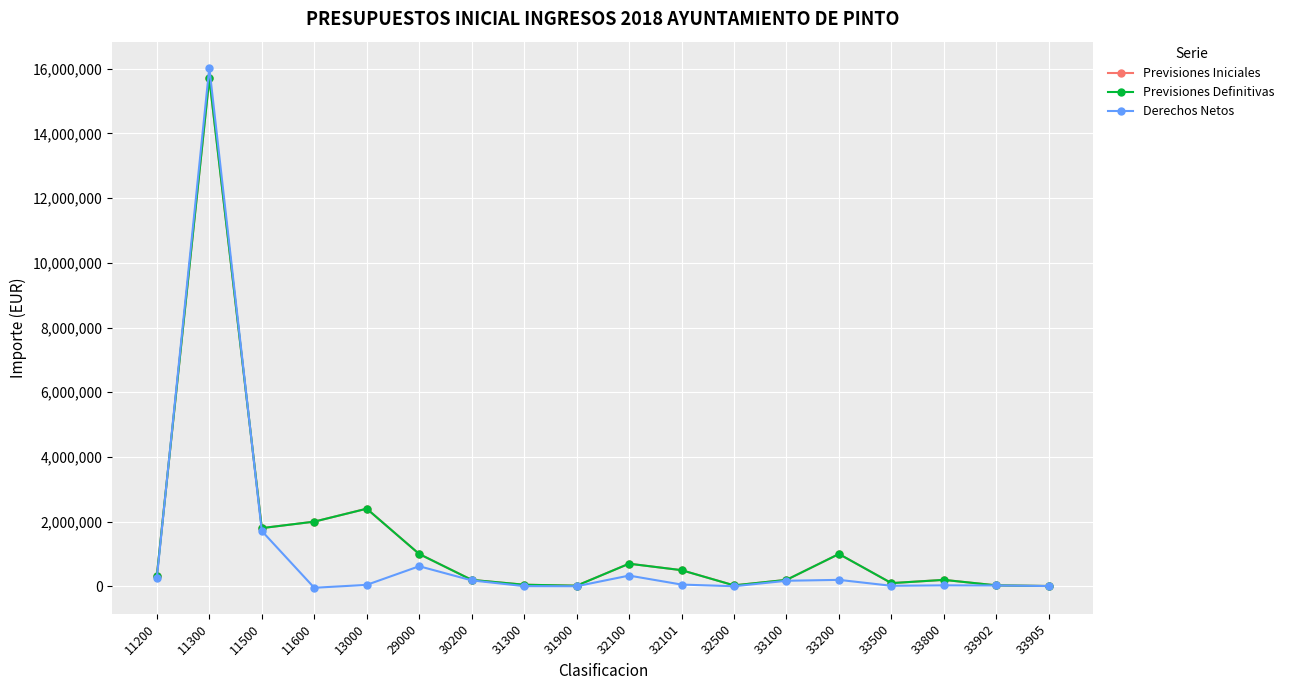

At which category does Derechos Netos reach its first local valley?

11600